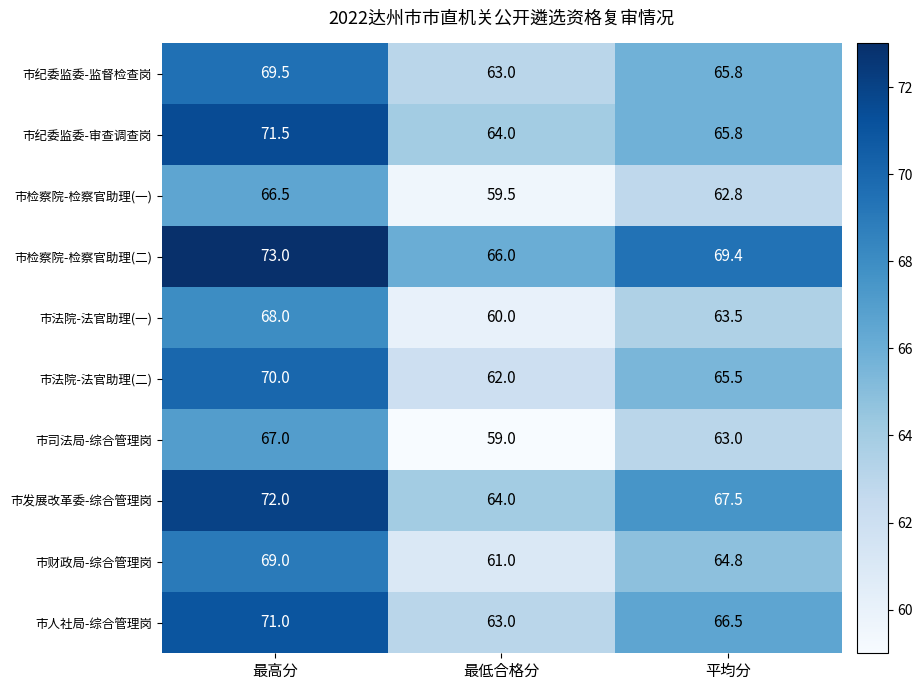

Which category has the lowest value in the 市人社局-综合管理岗 series?

最低合格分